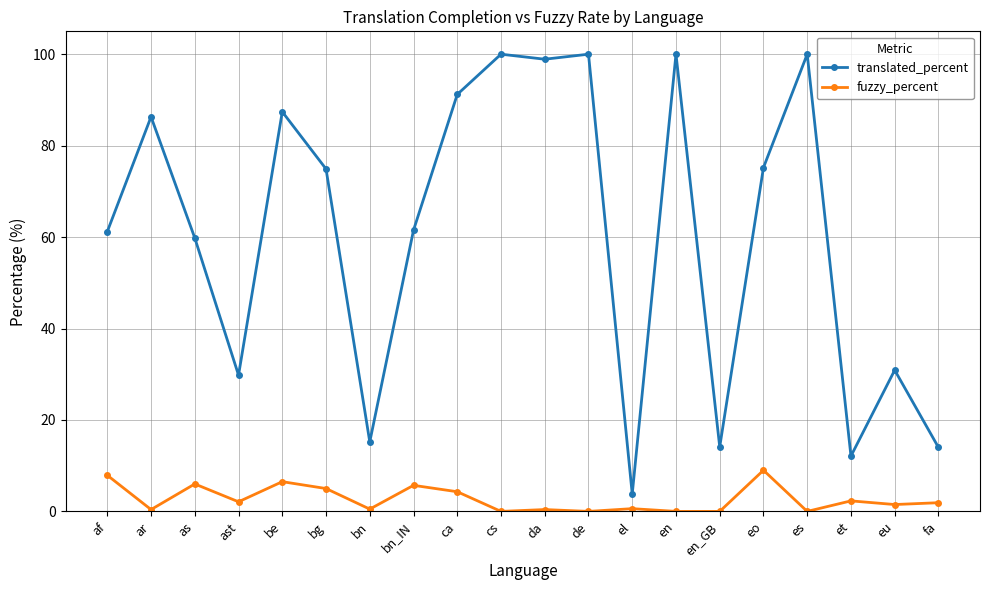

What is the label of the 2nd point from the left?

ar